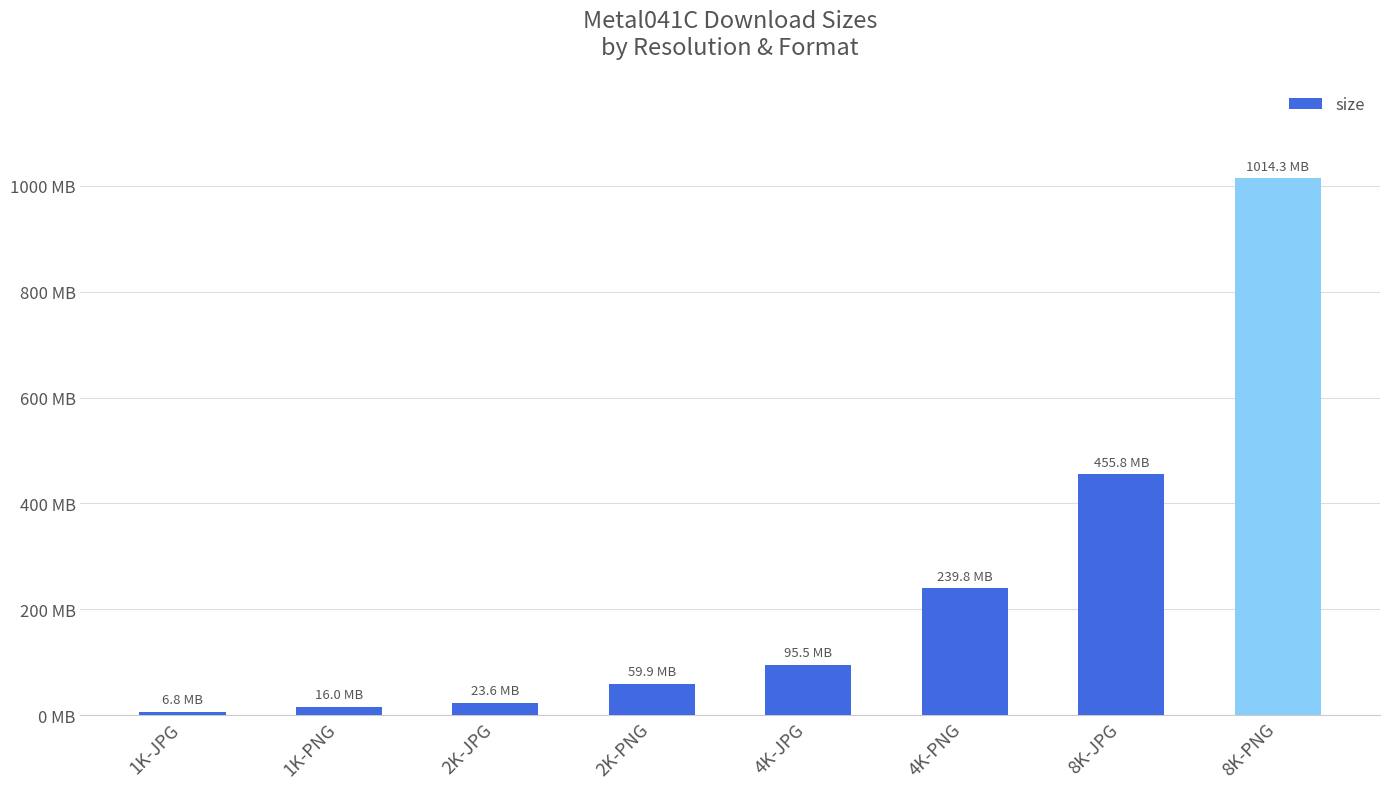

Is it true that the value at 1K-JPG is 4455164?

False